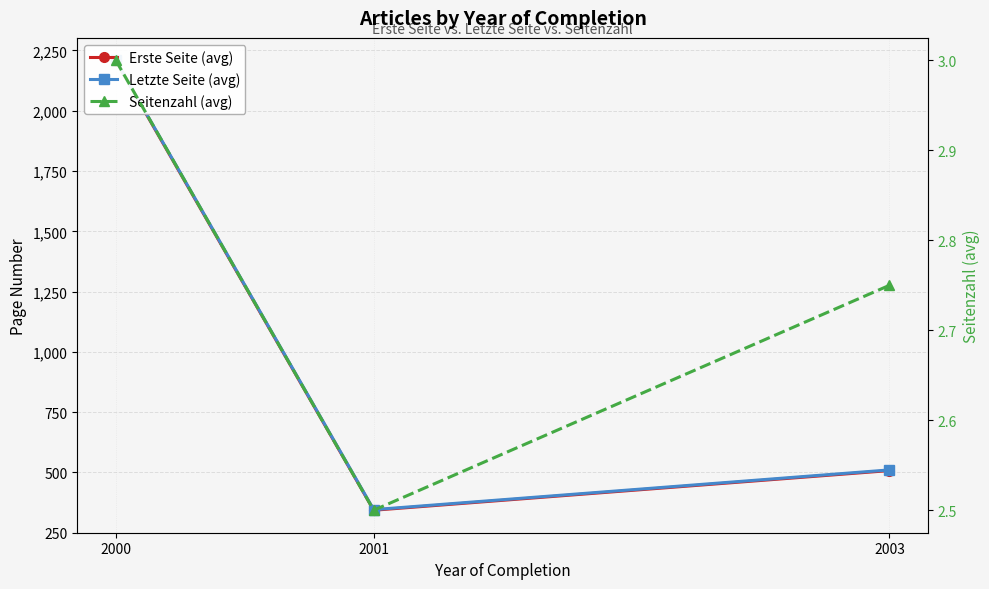

What is the difference between the highest and lowest values at 2001?

343.0